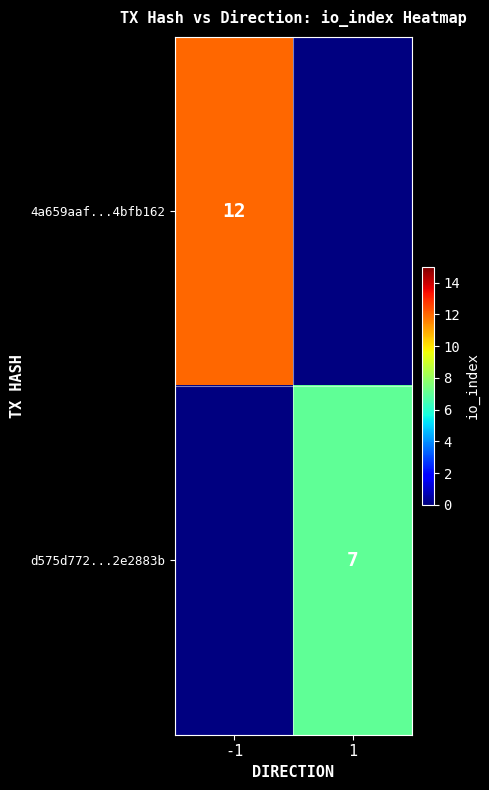

Is the value of 4a659aaf...4bfb162 at -1 greater than the value of d575d772...2e2883b at 1?

Yes